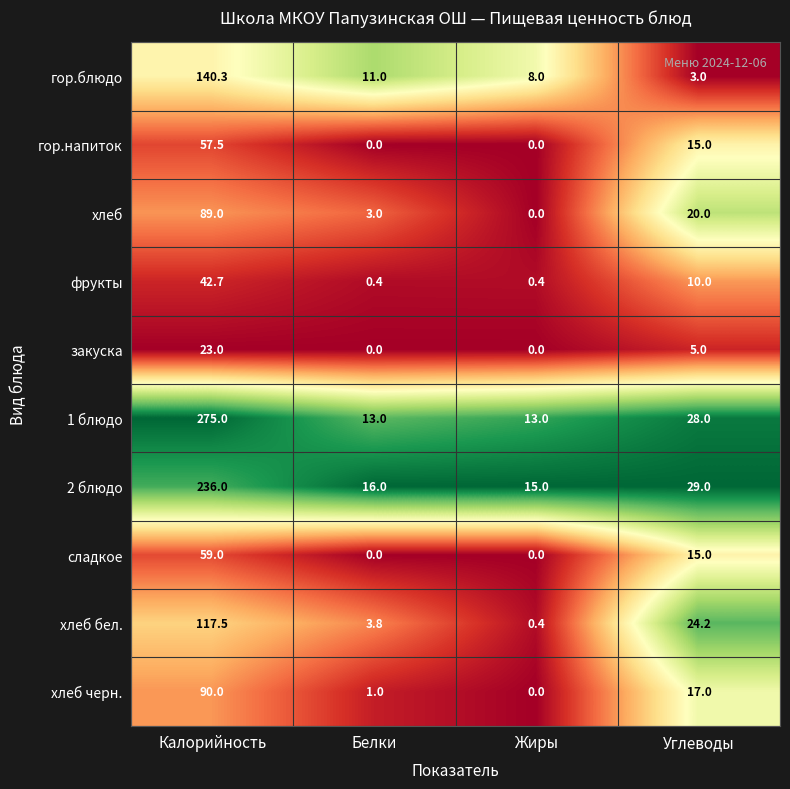

What is the lowest value of the 1 блюдо series?

13.0